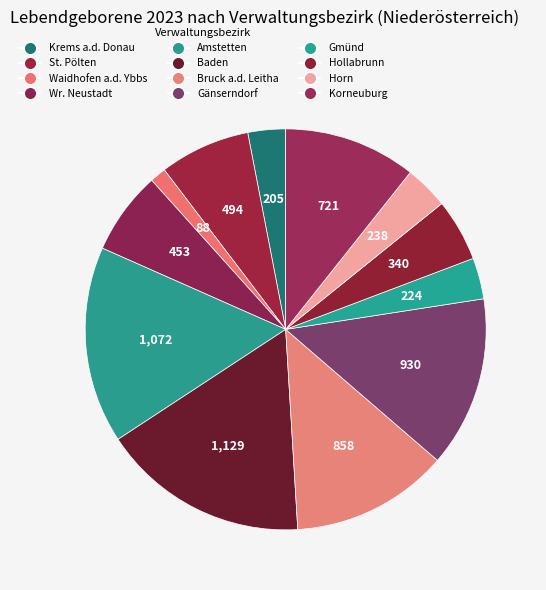

How many segments does this pie chart have?

12